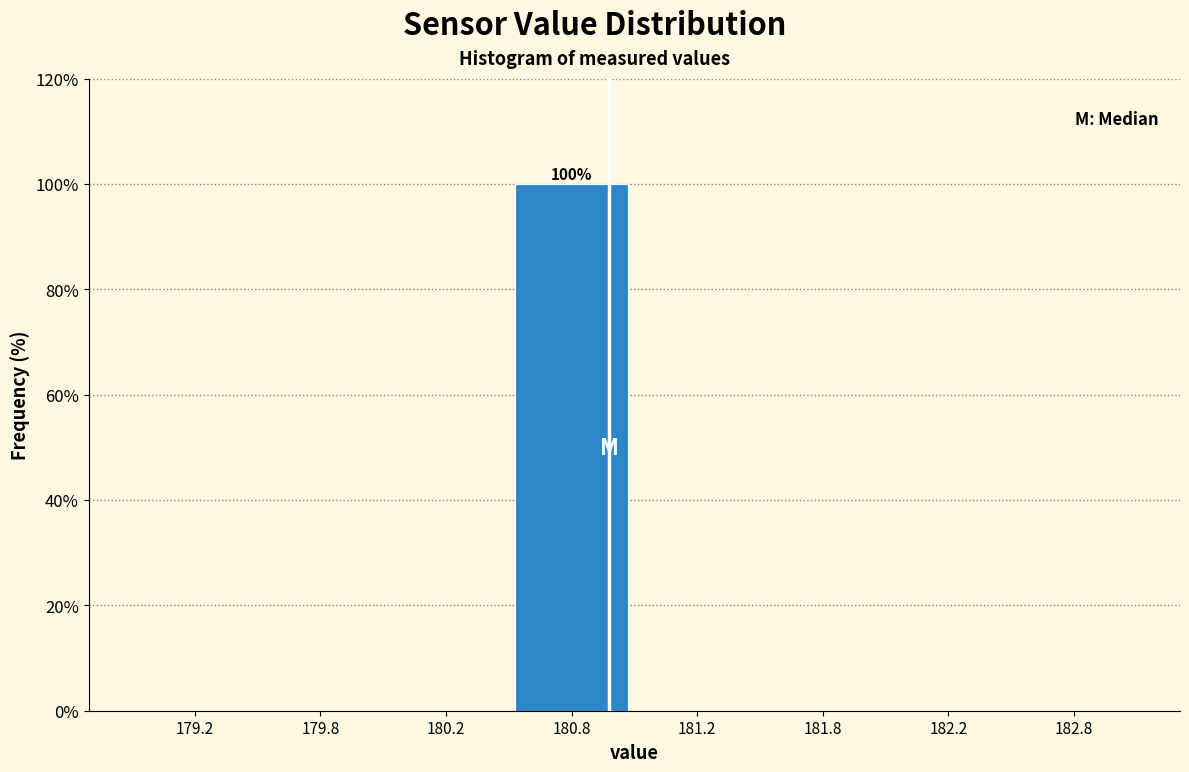

Reading left to right, transcribe all the data shown in this chart.

179.2=0	179.8=0	180.2=0	180.8=100	181.2=0	181.8=0	182.2=0	182.8=0